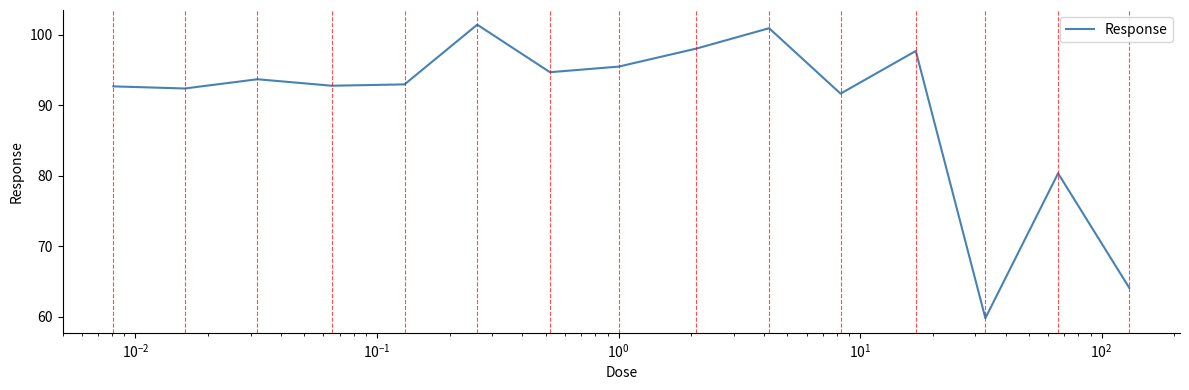

What is the average value?

89.9